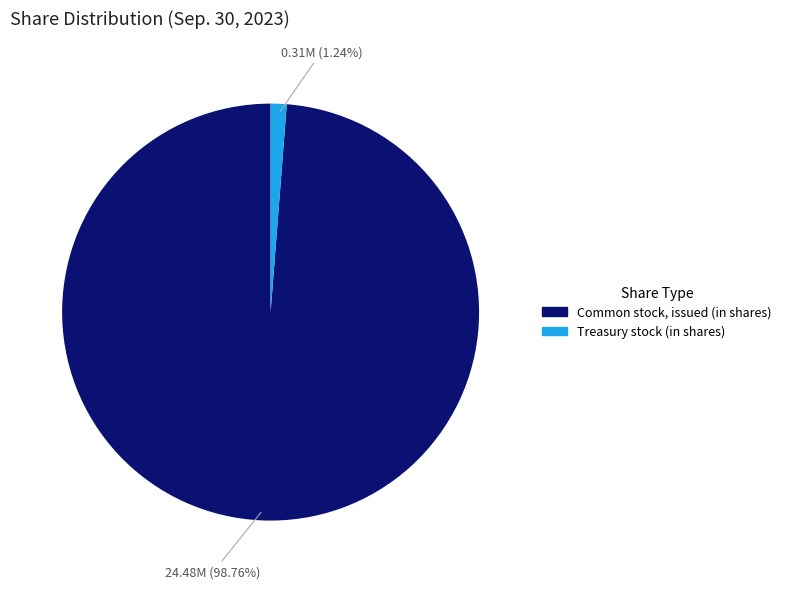

To the nearest percent, what is the difference between the Treasury stock (in shares) and Common stock, issued (in shares) slice percentages?

98%